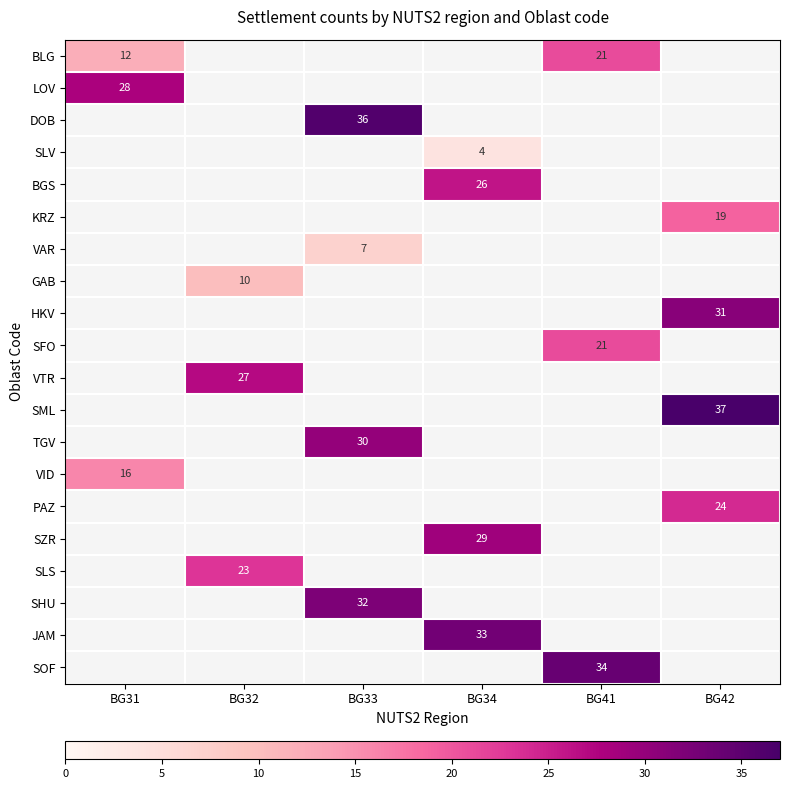

Count the number of data series in this chart.

20